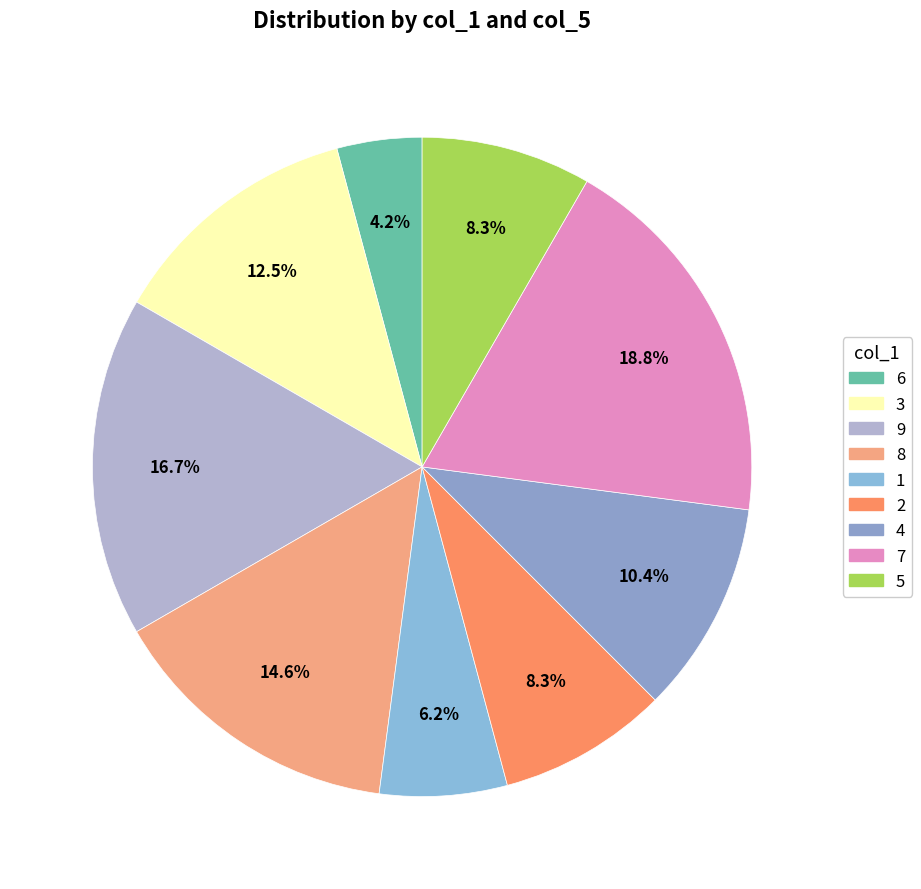

How many segments does this pie chart have?

9